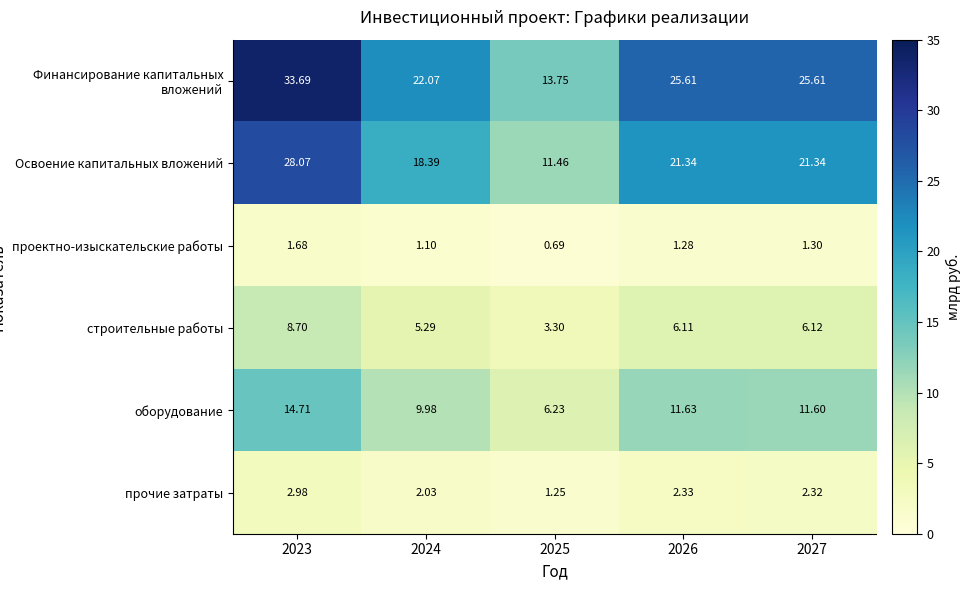

Which series has the largest total across all categories?

Финансирование капитальных вложений